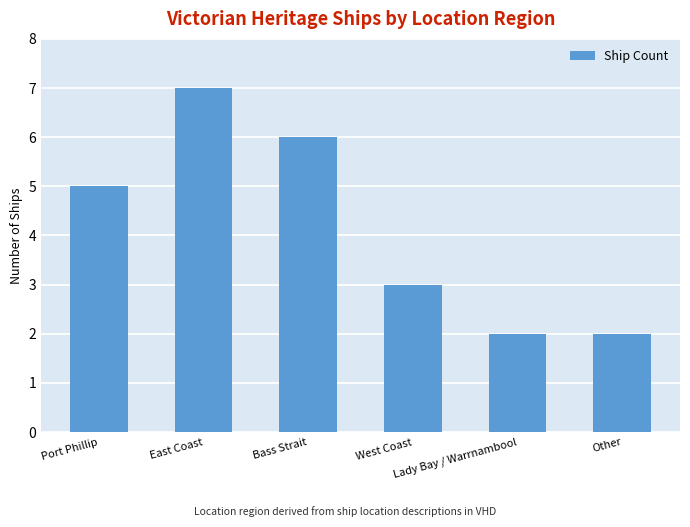

What value does the data have at Bass Strait?

6